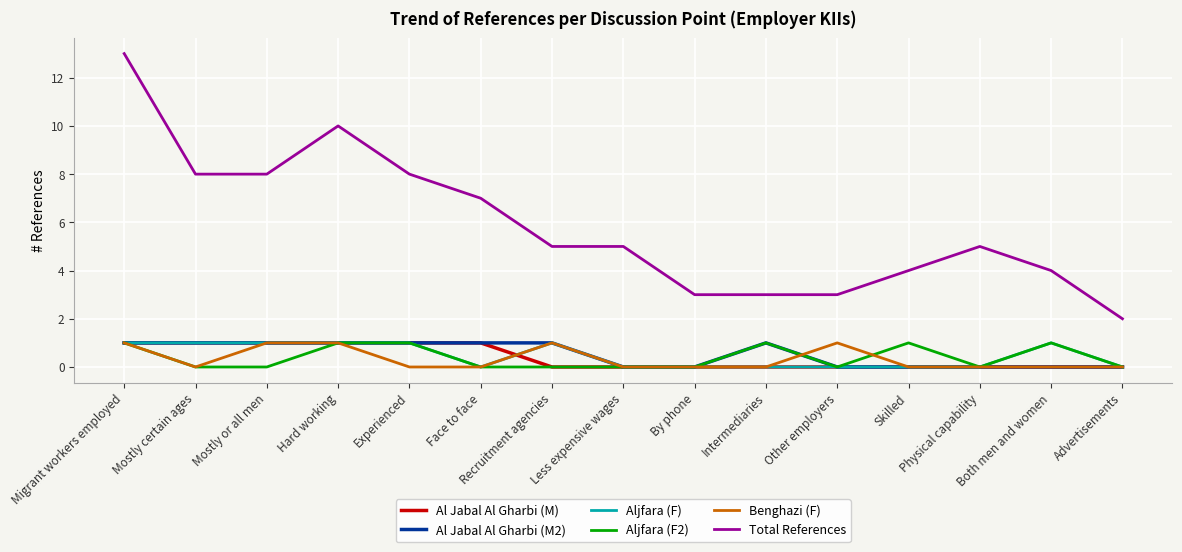

Reading left to right, list all the values displayed in this chart.

Al Jabal Al Gharbi (M): Migrant workers employed=1	Mostly certain ages=1	Mostly or all men=1	Hard working=1	Experienced=1	Face to face=1	Recruitment agencies=0	Less expensive wages=0	By phone=0	Intermediaries=0	Other employers=0	Skilled=0	Physical capability=0	Both men and women=0	Advertisements=0
Al Jabal Al Gharbi (M2): Migrant workers employed=1	Mostly certain ages=1	Mostly or all men=1	Hard working=1	Experienced=1	Face to face=1	Recruitment agencies=1	Less expensive wages=0	By phone=0	Intermediaries=1	Other employers=0	Skilled=0	Physical capability=0	Both men and women=0	Advertisements=0
Aljfara (F): Migrant workers employed=1	Mostly certain ages=1	Mostly or all men=1	Hard working=1	Experienced=1	Face to face=0	Recruitment agencies=1	Less expensive wages=0	By phone=0	Intermediaries=0	Other employers=0	Skilled=0	Physical capability=0	Both men and women=1	Advertisements=0
Aljfara (F2): Migrant workers employed=1	Mostly certain ages=0	Mostly or all men=0	Hard working=1	Experienced=1	Face to face=0	Recruitment agencies=0	Less expensive wages=0	By phone=0	Intermediaries=1	Other employers=0	Skilled=1	Physical capability=0	Both men and women=1	Advertisements=0
Benghazi (F): Migrant workers employed=1	Mostly certain ages=0	Mostly or all men=1	Hard working=1	Experienced=0	Face to face=0	Recruitment agencies=1	Less expensive wages=0	By phone=0	Intermediaries=0	Other employers=1	Skilled=0	Physical capability=0	Both men and women=0	Advertisements=0
Total References: Migrant workers employed=13	Mostly certain ages=8	Mostly or all men=8	Hard working=10	Experienced=8	Face to face=7	Recruitment agencies=5	Less expensive wages=5	By phone=3	Intermediaries=3	Other employers=3	Skilled=4	Physical capability=5	Both men and women=4	Advertisements=2